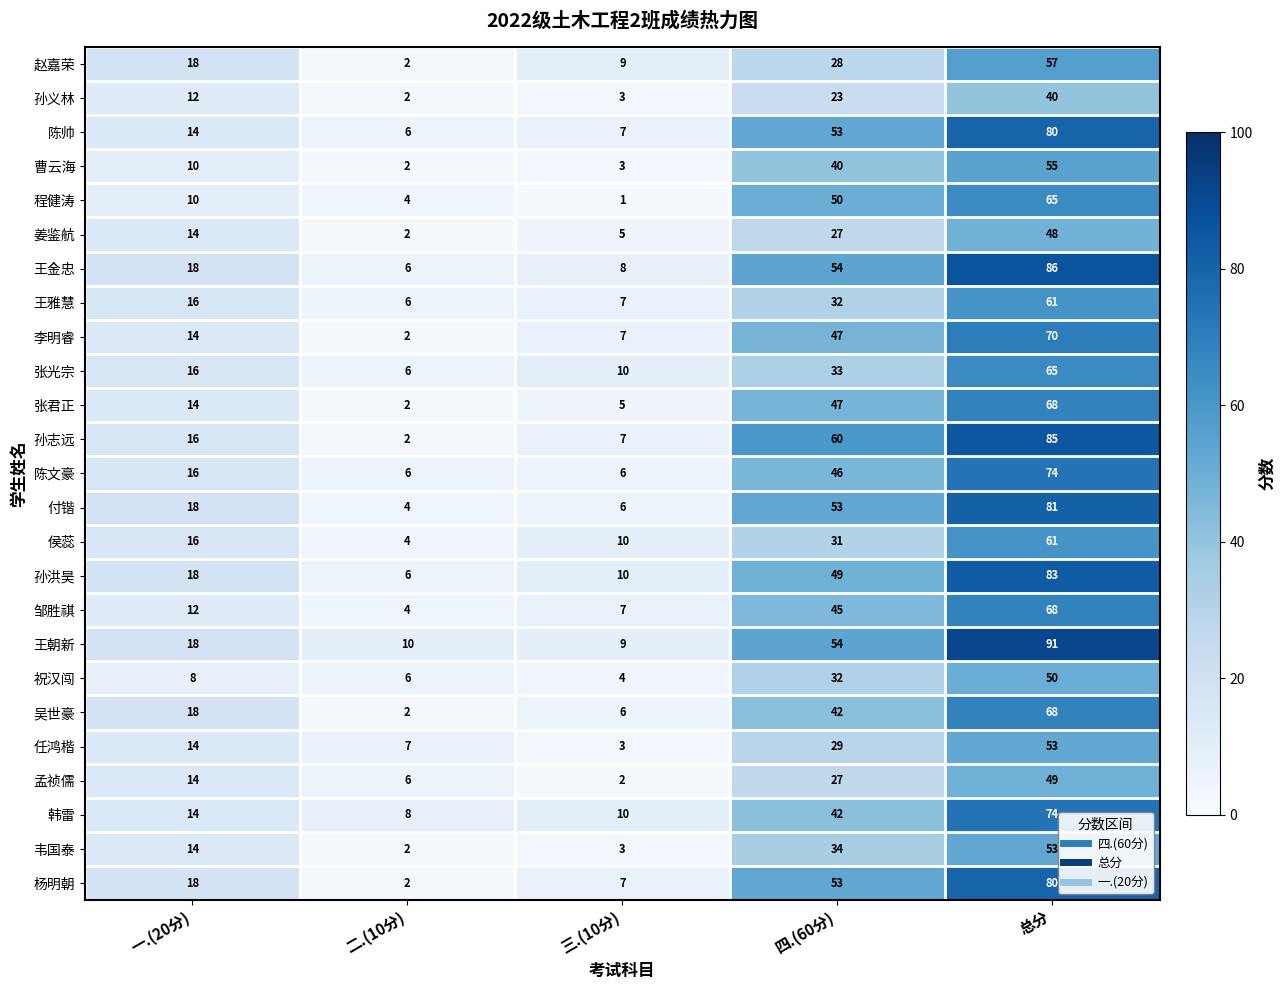

At which category is the sum across all series the highest?

总分